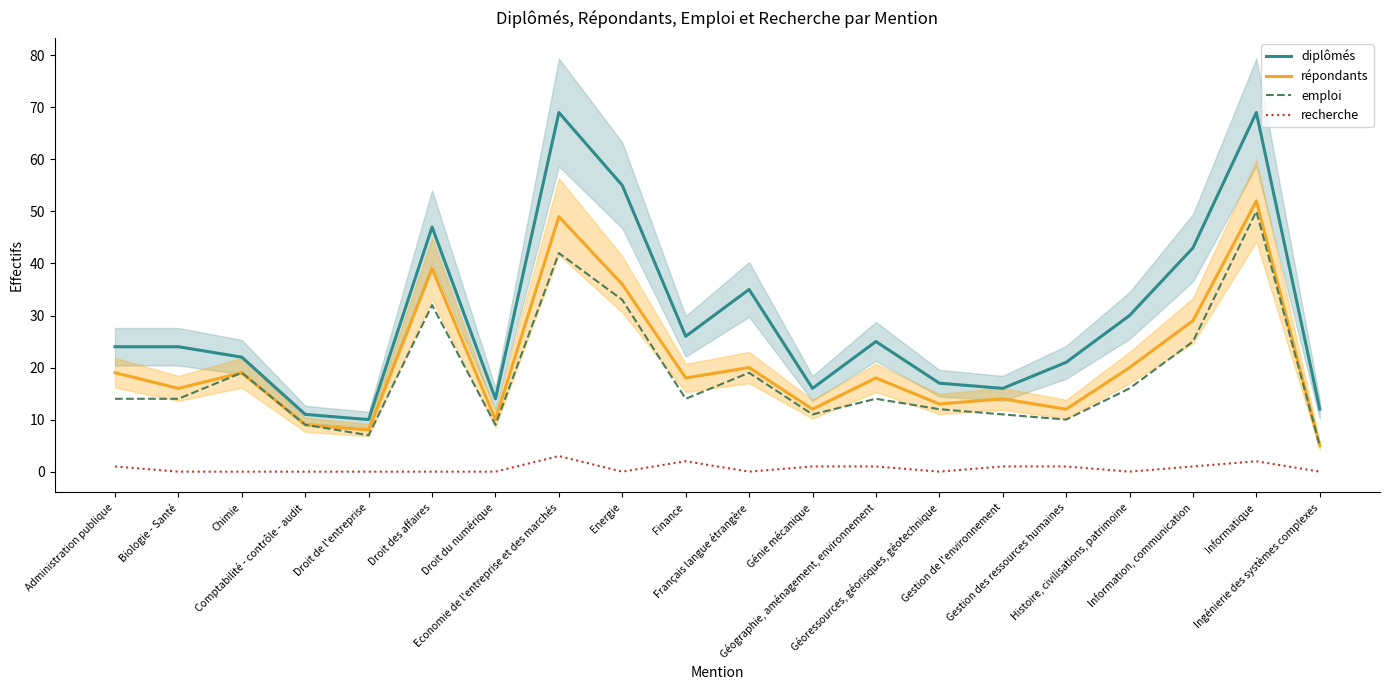

Count the number of data series in this chart.

4